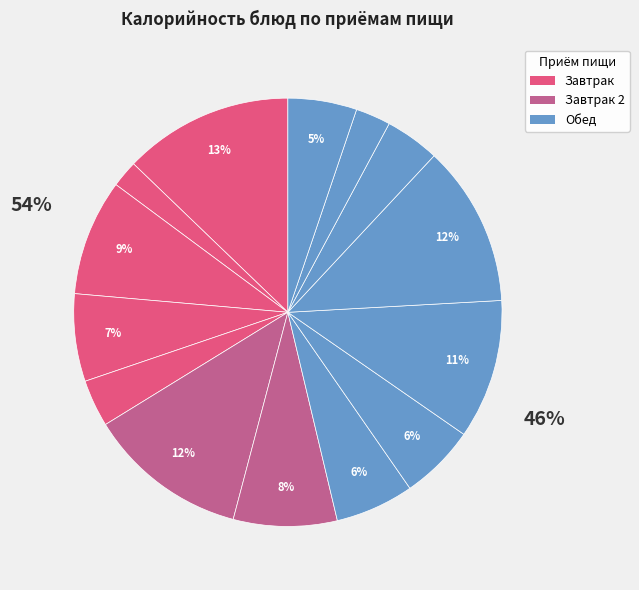

What portion of the pie excludes Сыр?

98.0%